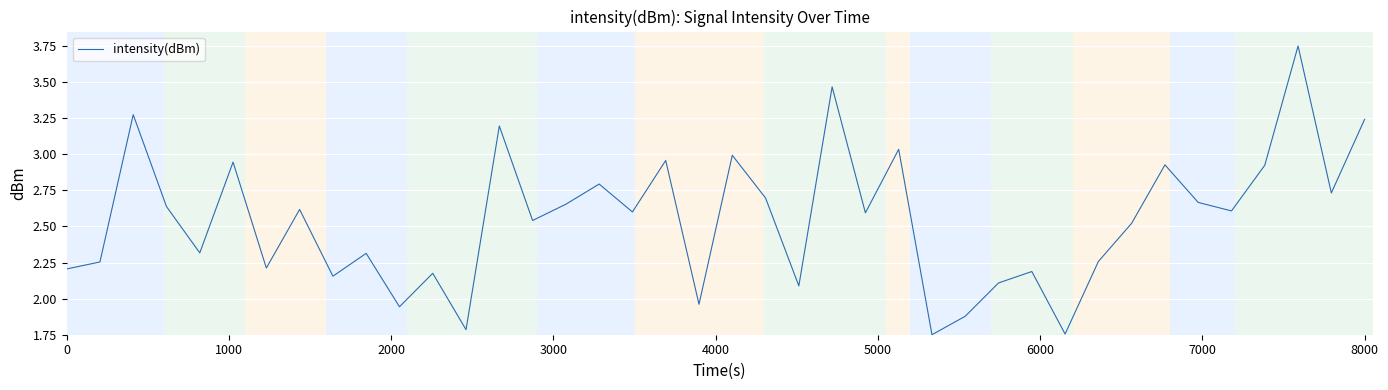

What is the sum of all values?

101.7